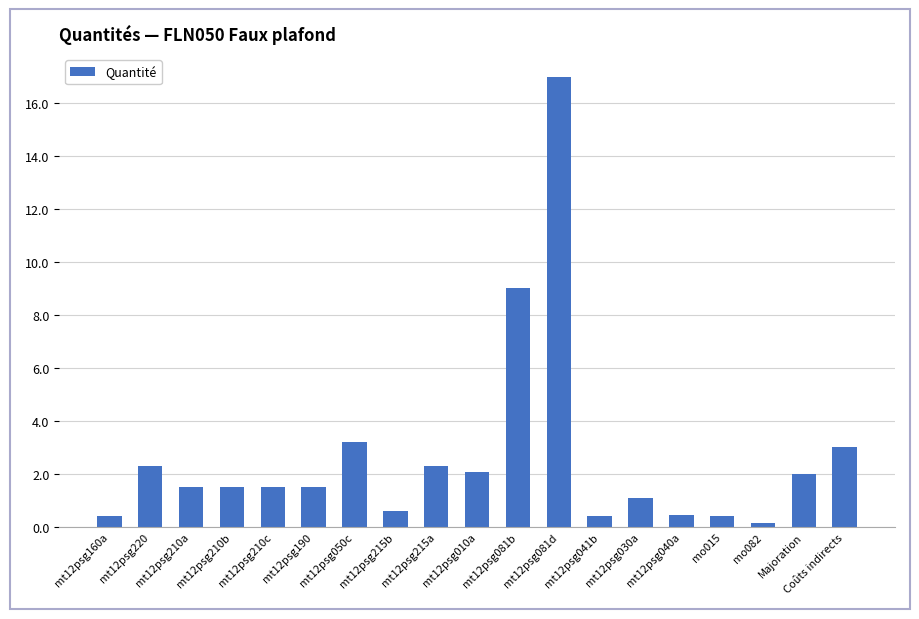

Where is the data nearest to the value 8?

mt12psg081b